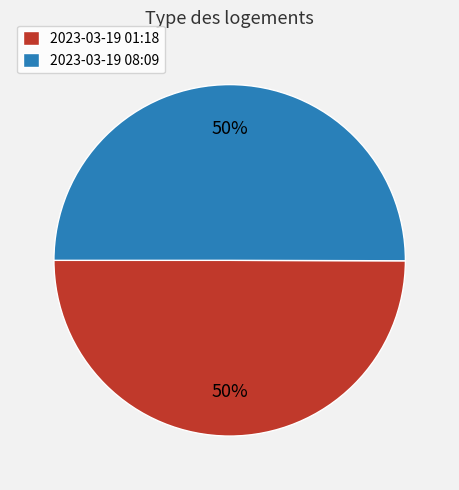

What is the ratio of the value at 2023-03-19 08:09 to the value at 2023-03-19 01:18?

1.0